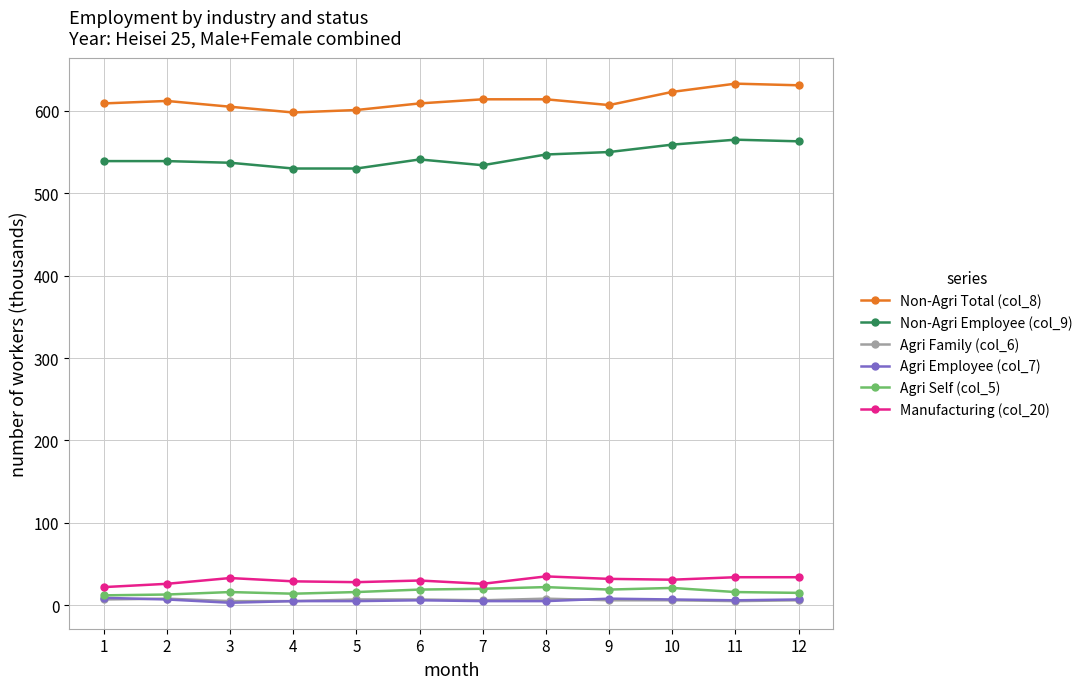

True or false: Non-Agri Employee (col_9) has more than 1 points higher than both neighbors.

True